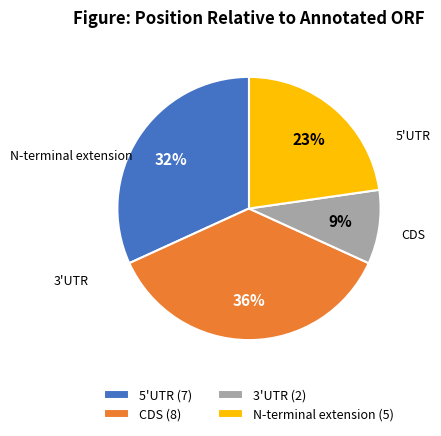

Count the number of slices in the pie.

4